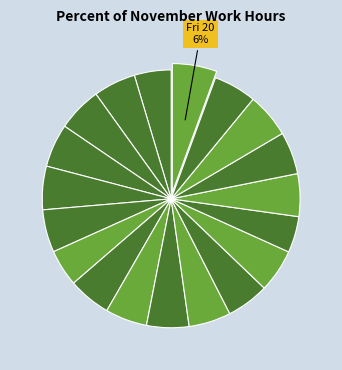

Rank the categories by value from highest to lowest.

Fri 20, Wed 18, Tue 3, Thu 5, Wed 4, Sat 14, Fri 6, Mon 16, Thu 19, Mon 9, Fri 13, Tue 17, Mon 2, Wed 11, Thu 12, Tue 10, Sun 8, Sun 1, Sun 15, Sat 21